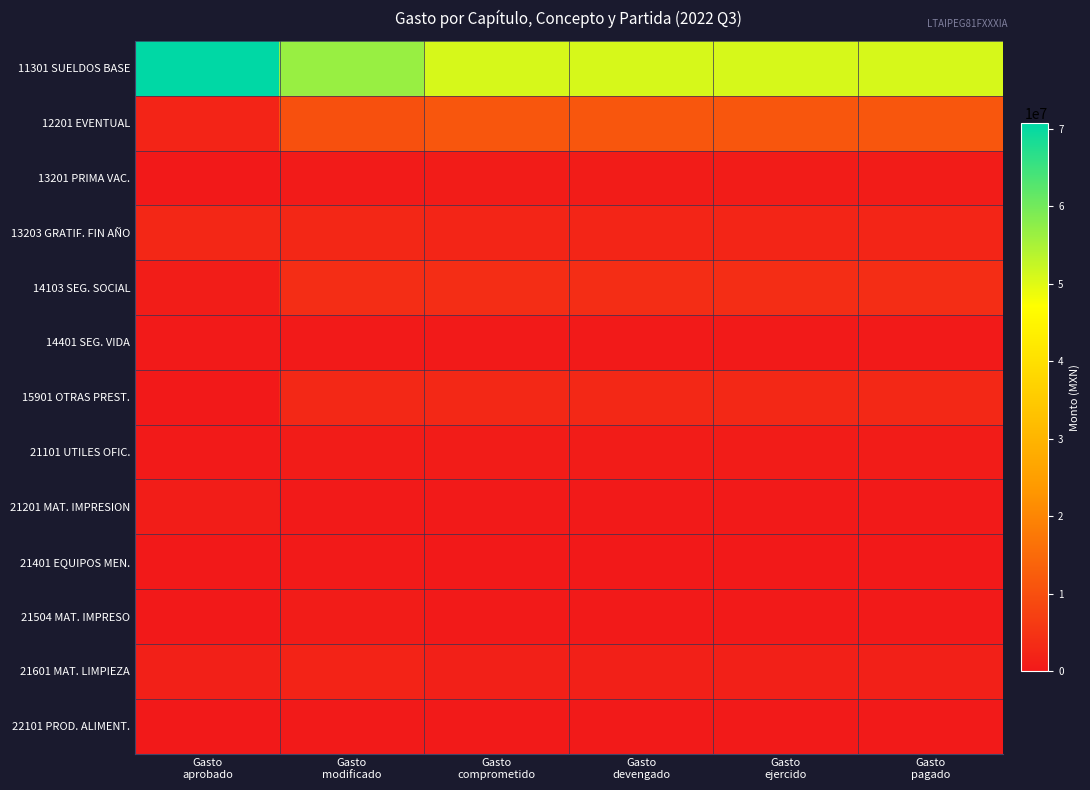

What is the spread (max minus min) of values at Gasto
pagado?

50765372.6